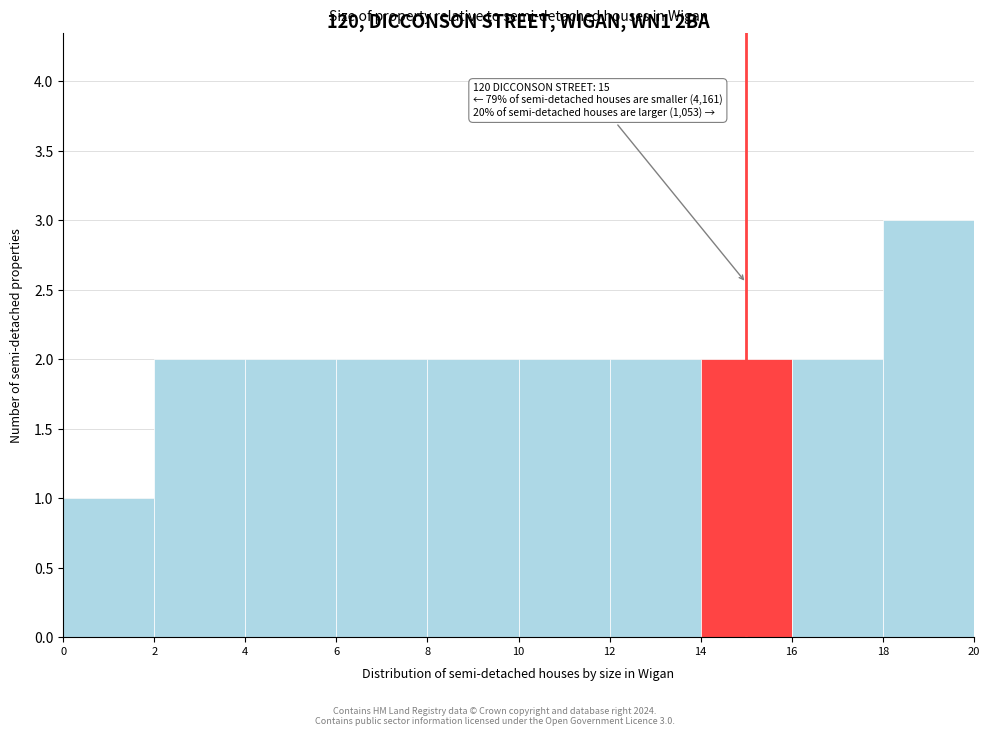

Over which range of the x-axis is the bar tallest?

18 to 20